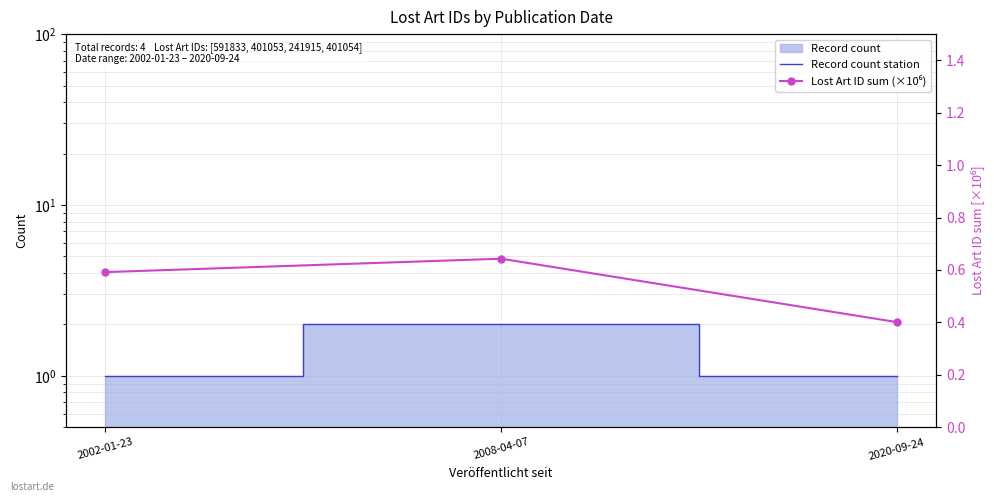

Is it true that Lost Art ID sum (×10⁶) equals 0.4 at 2020-09-24?

True